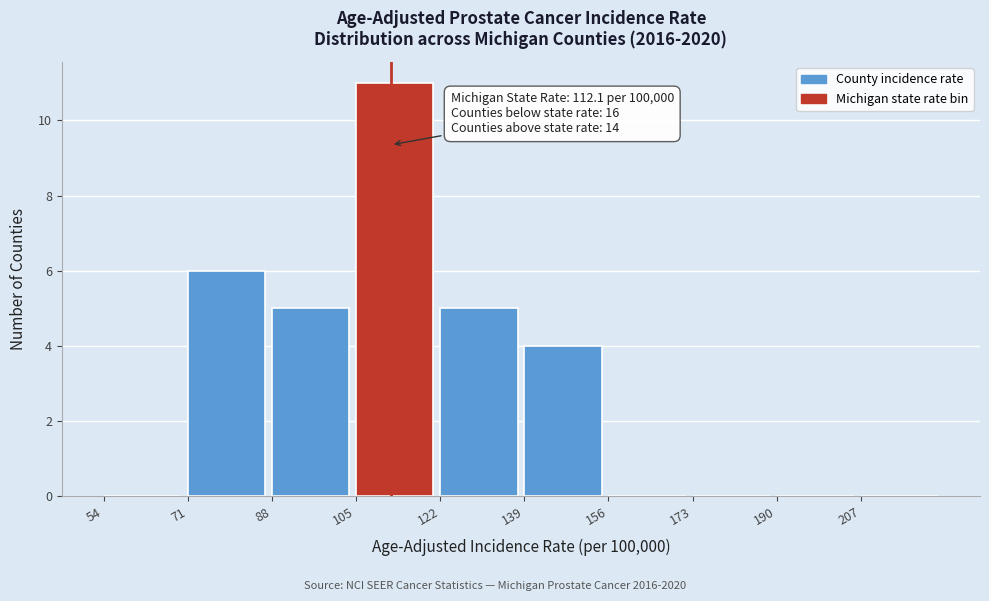

Which range on the x-axis has the tallest bar?

105 to 122